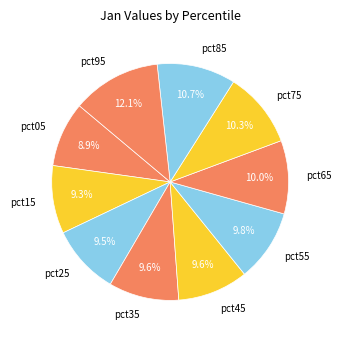

What portion of the pie excludes pct65?

90.0%